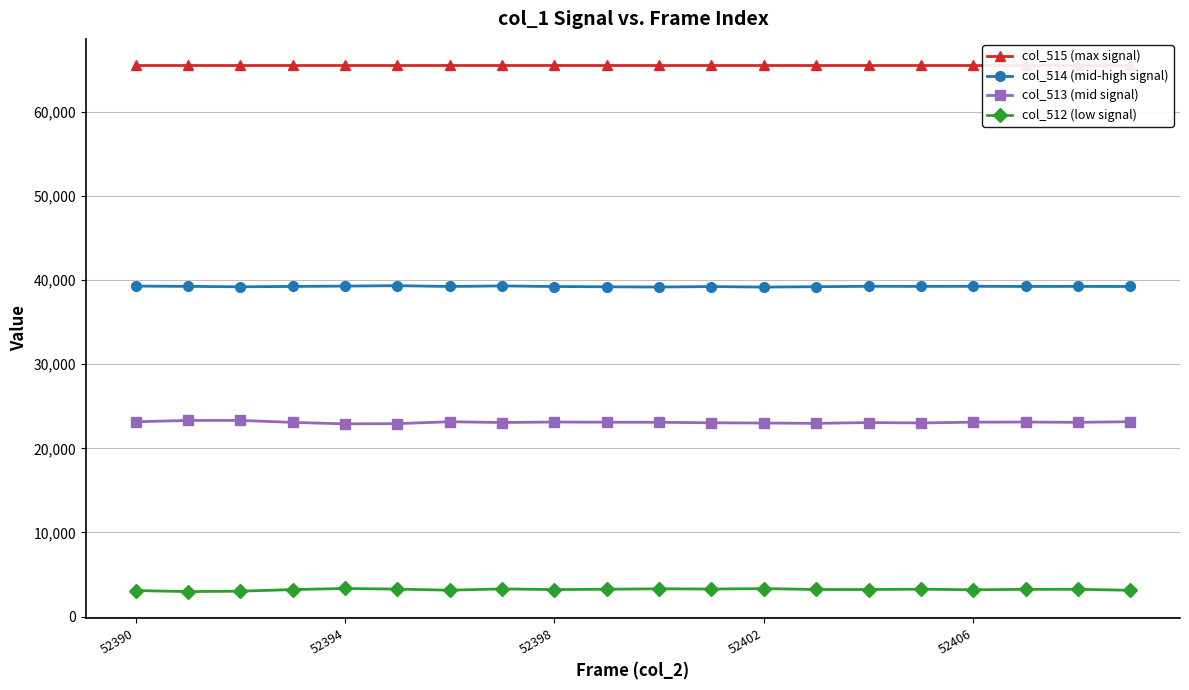

How many data points in col_512 (low signal) are above 3241?

9